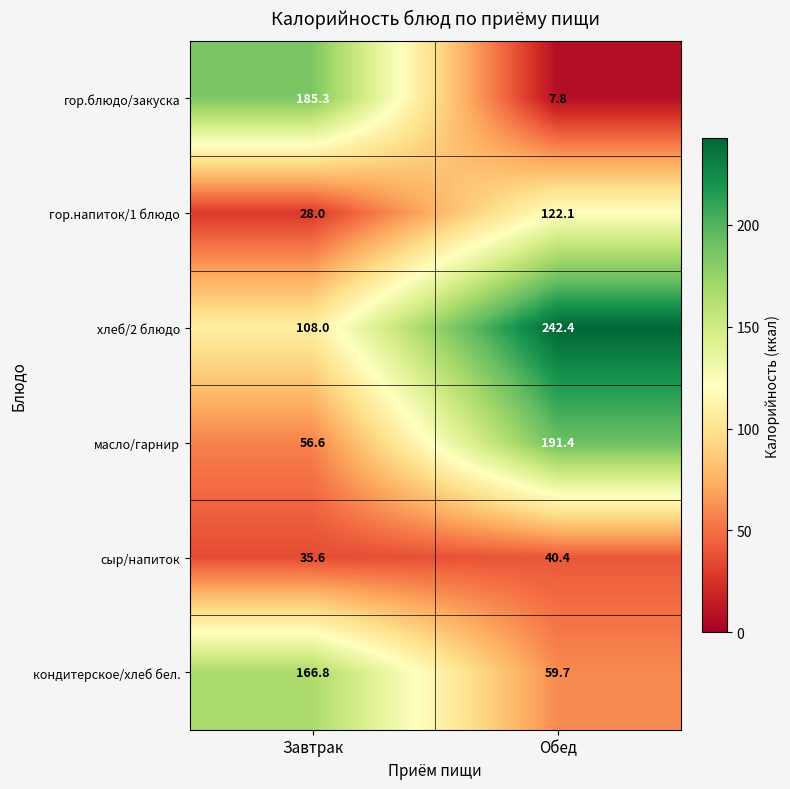

What is the minimum value shown in the chart?

7.8